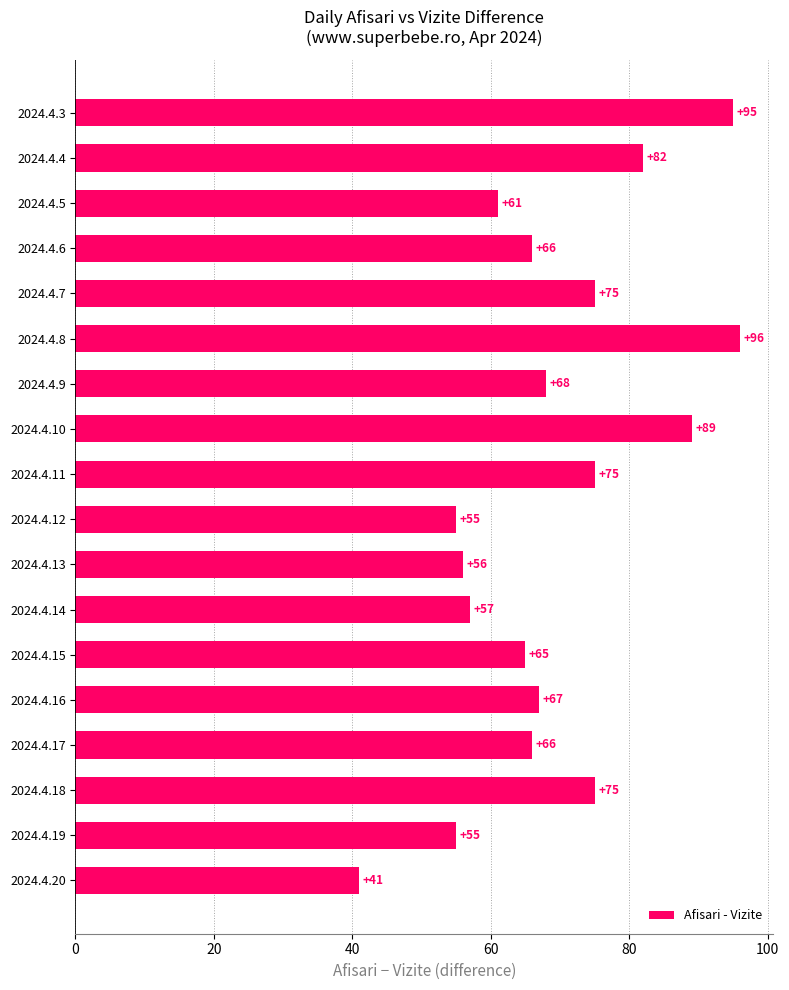

How many data points are less than 67?

9